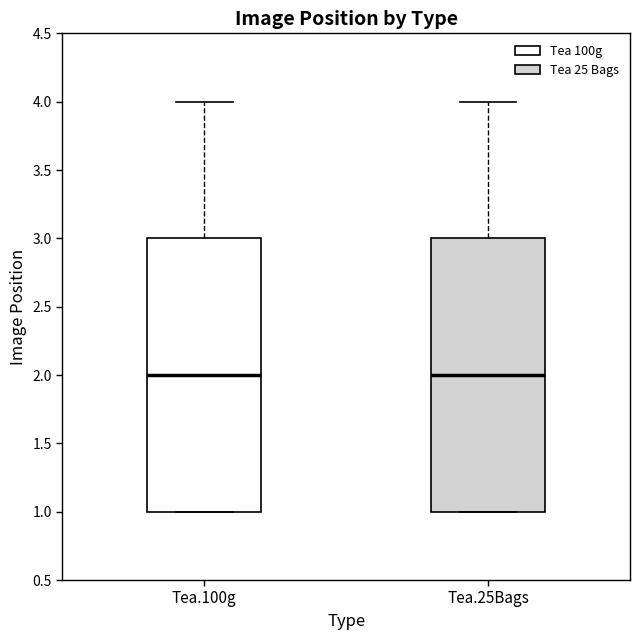

Reading left to right, transcribe this box plot: for each box, give where its median line is, the range the box spans, and where its two whiskers end, as read against the y-axis. The values are not printed on the chart, so give them approximately, as read against the axis.

Tea.100g: median 2, box 1 to 3, whiskers 1 to 4
Tea.25Bags: median 2, box 1 to 3, whiskers 1 to 4